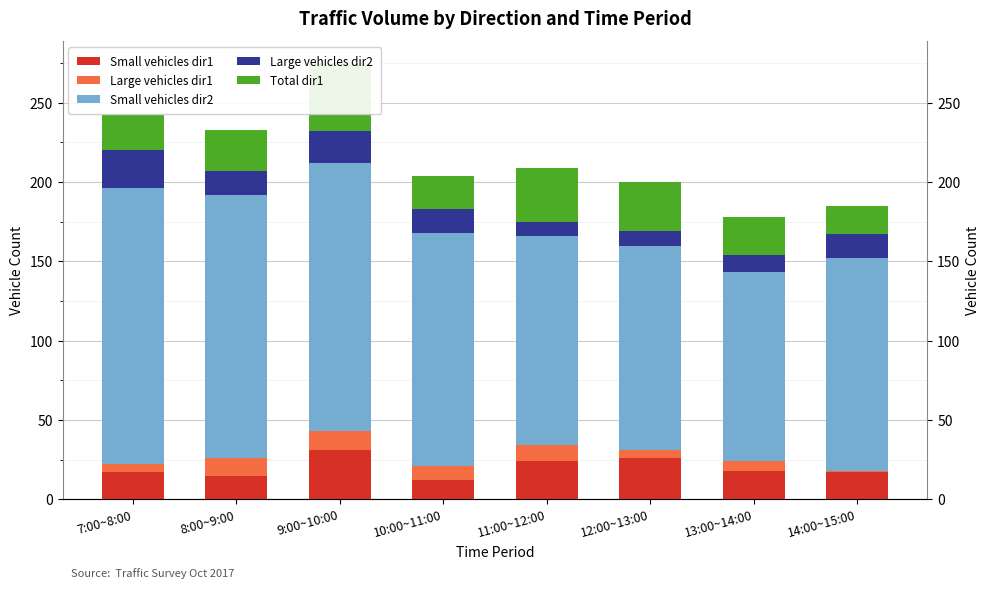

Is the value of Large vehicles dir1 at 7:00~8:00 greater than the value of Large vehicles dir2 at 8:00~9:00?

No